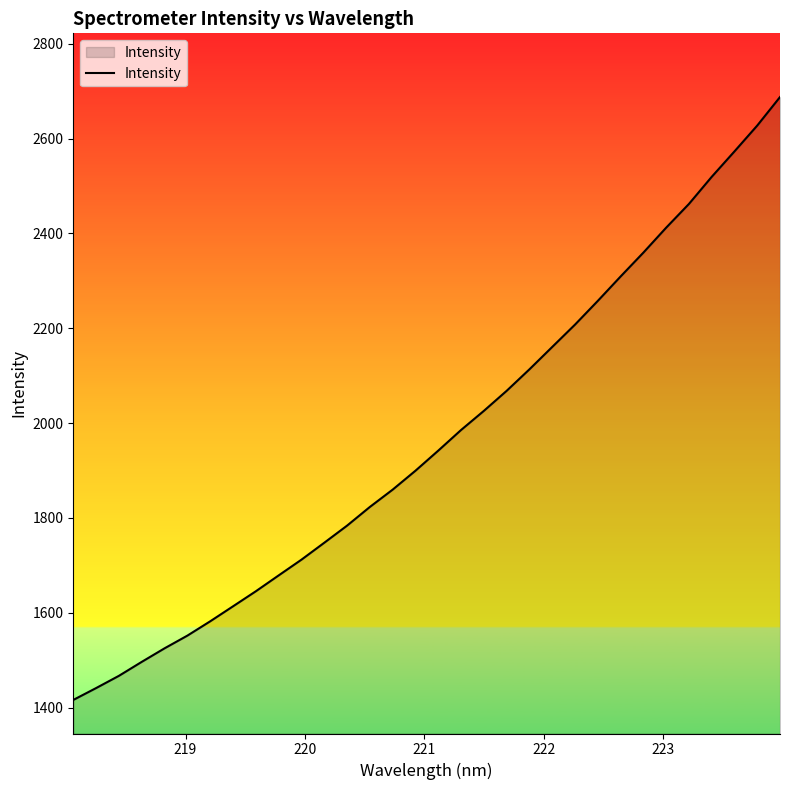

What is the difference between the maximum and minimum values?

1271.7